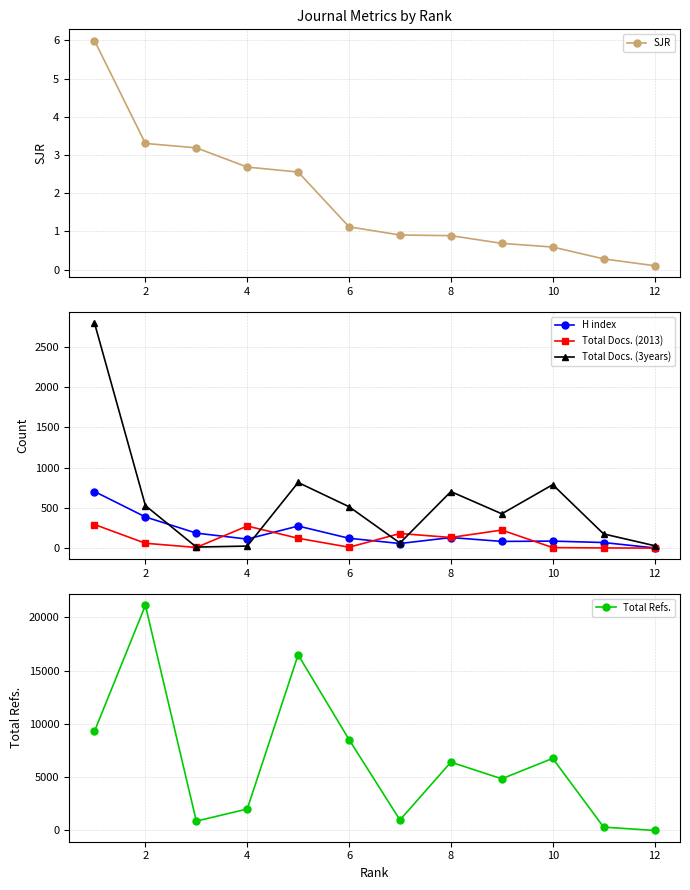

What is the average value of the SJR series?

1.9